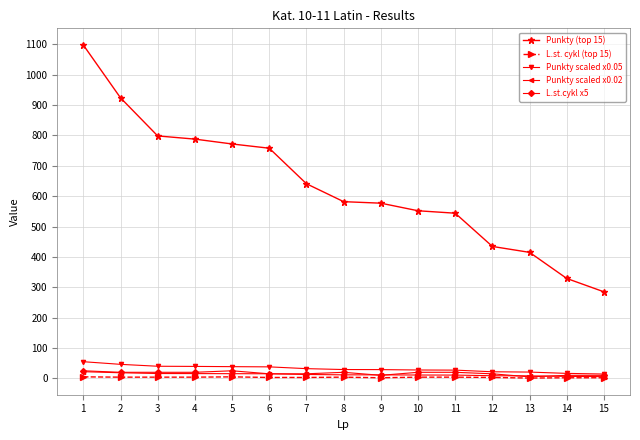

True or false: Punkty (top 15) and Punkty scaled x0.05 intersect in this chart.

False